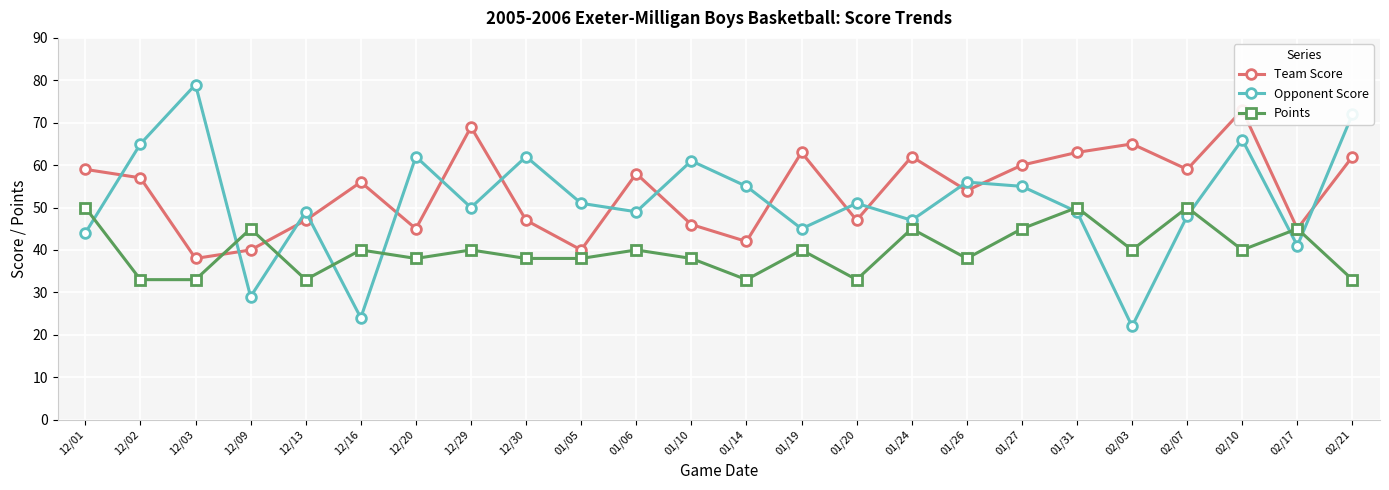

Which series changed the most between 12/16 and 02/10?

Opponent Score